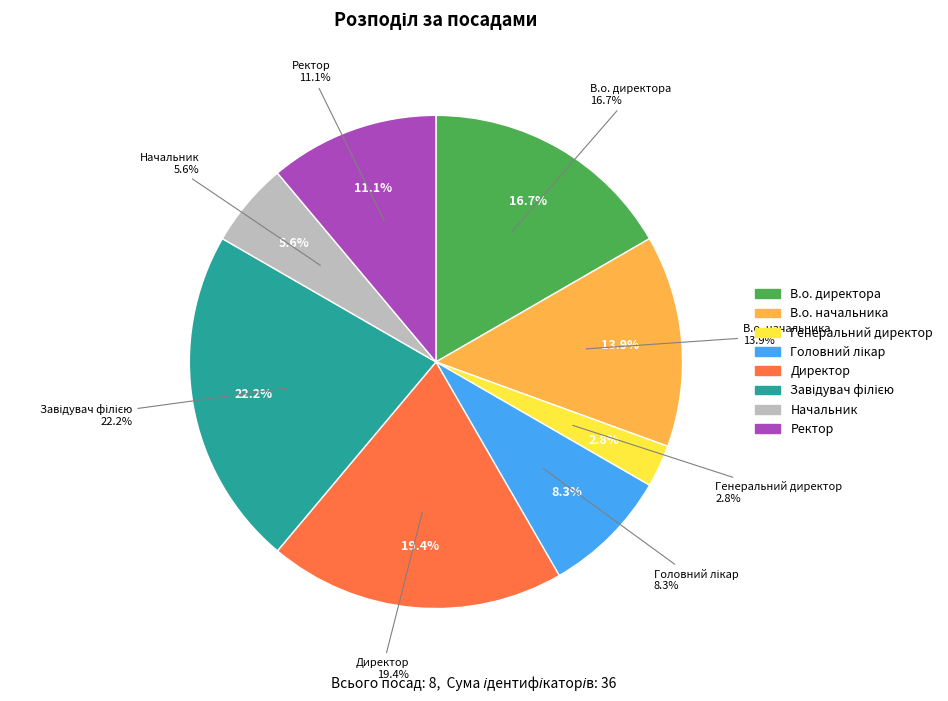

Rank the categories by value from highest to lowest.

Завідувач філією, Директор, В.о. директора, В.о. начальника, Ректор, Головний лікар, Начальник, Генеральний директор